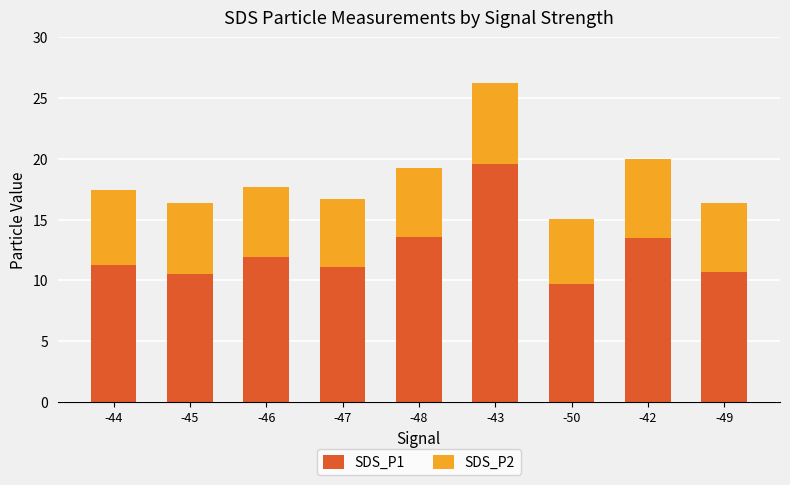

The SDS_P1 series shows 19.6 at -43. True or false?

True